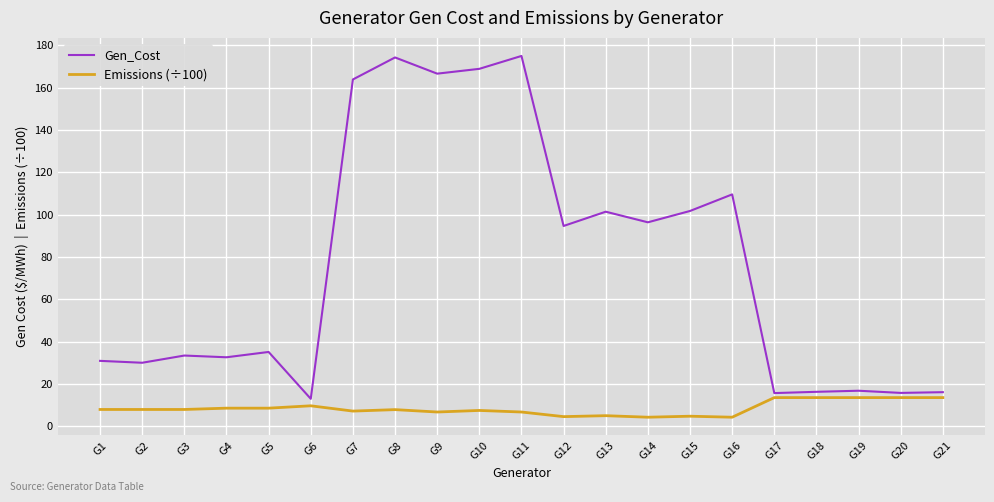

Is the value of Gen_Cost at G13 greater than the value of Emissions (÷100) at G12?

Yes